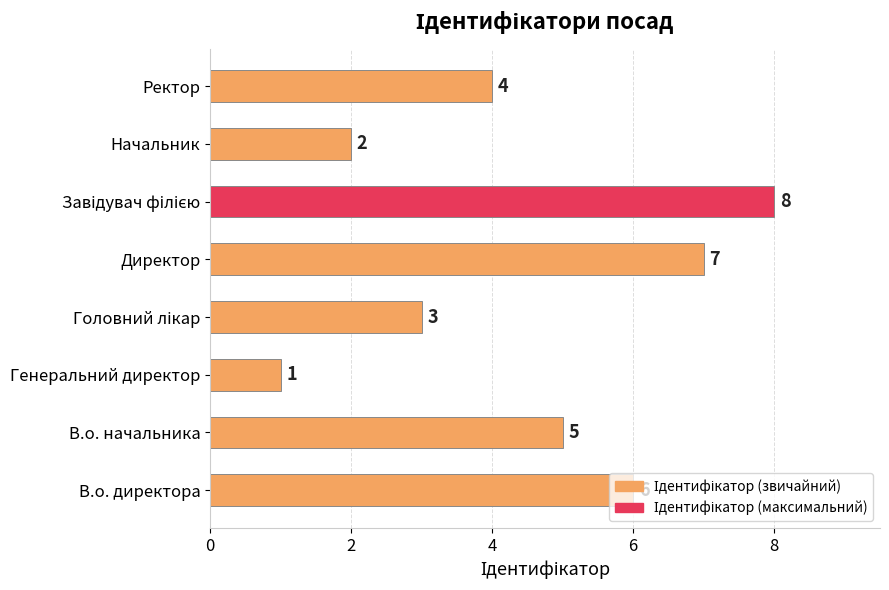

What is the smallest value displayed?

1